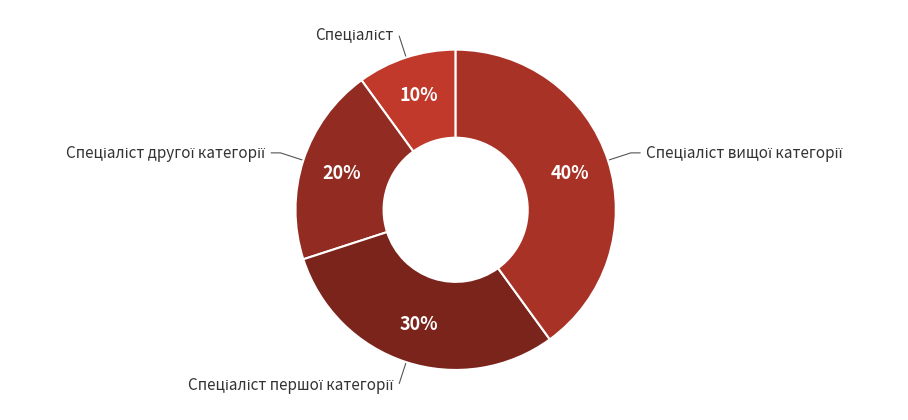

Is there a majority slice in this chart?

No